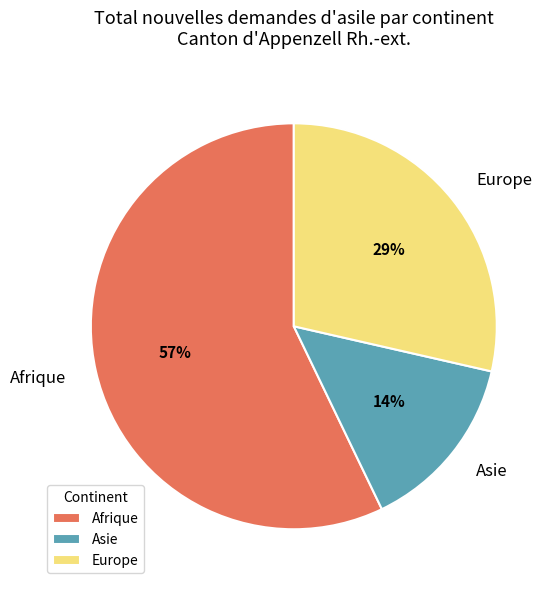

Which slice represents more than half of the pie?

Afrique